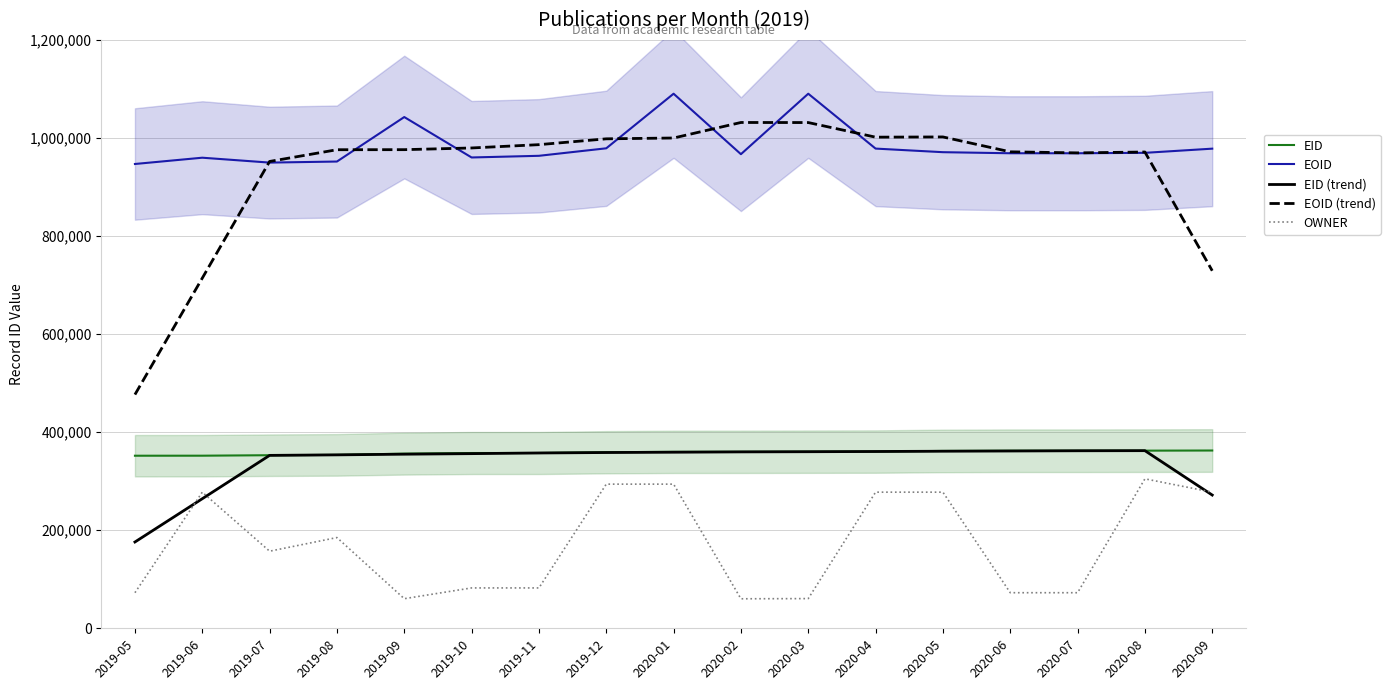

Which series changed the most between 2019-12 and 2020-01?

EOID